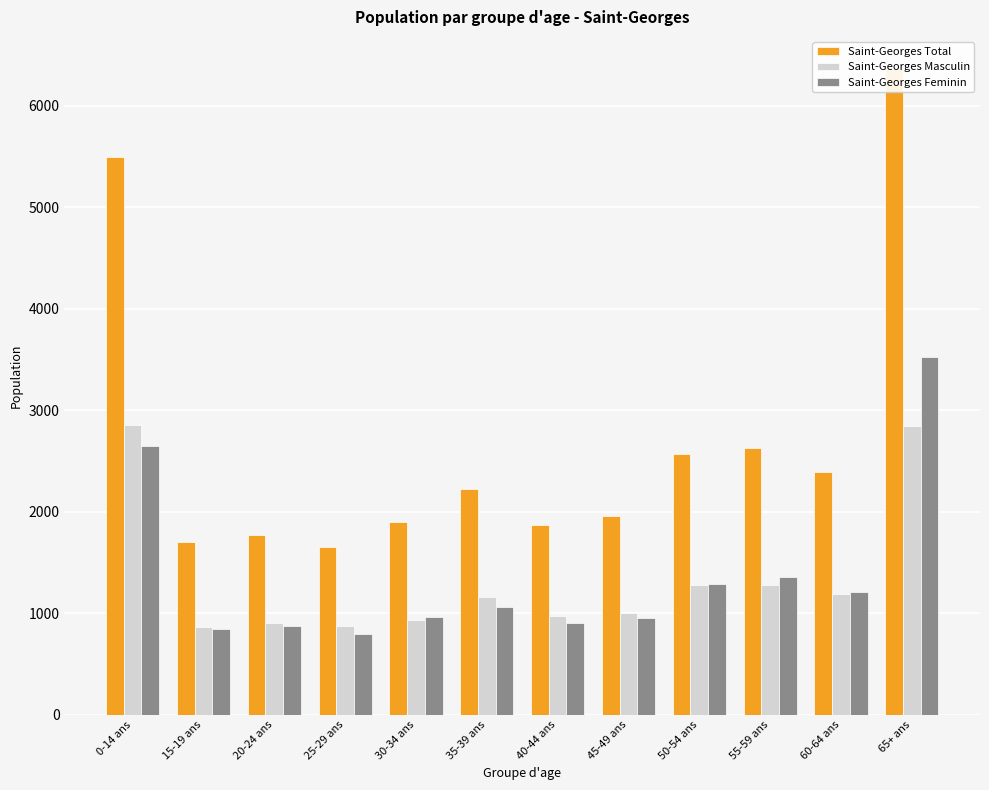

Rank the series by their maximum value, from highest to lowest.

Saint-Georges Total, Saint-Georges Feminin, Saint-Georges Masculin